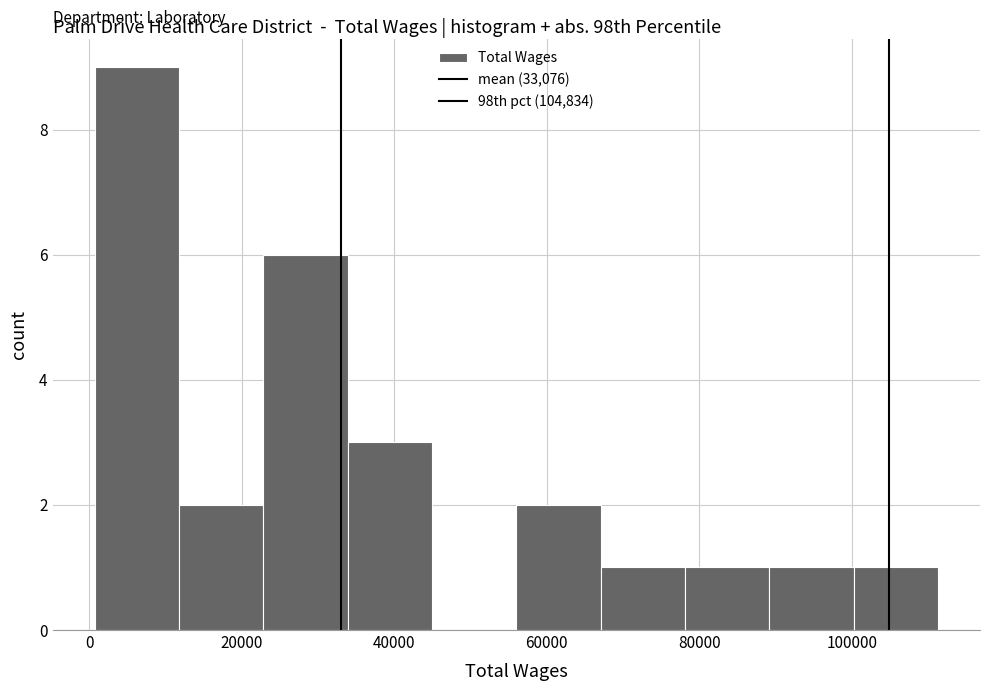

How tall is the bar that spans 34000 to 44000 on the x-axis? Neither the bar edges nor the heights are printed on the chart, so give them approximately, as read against the axes.

3